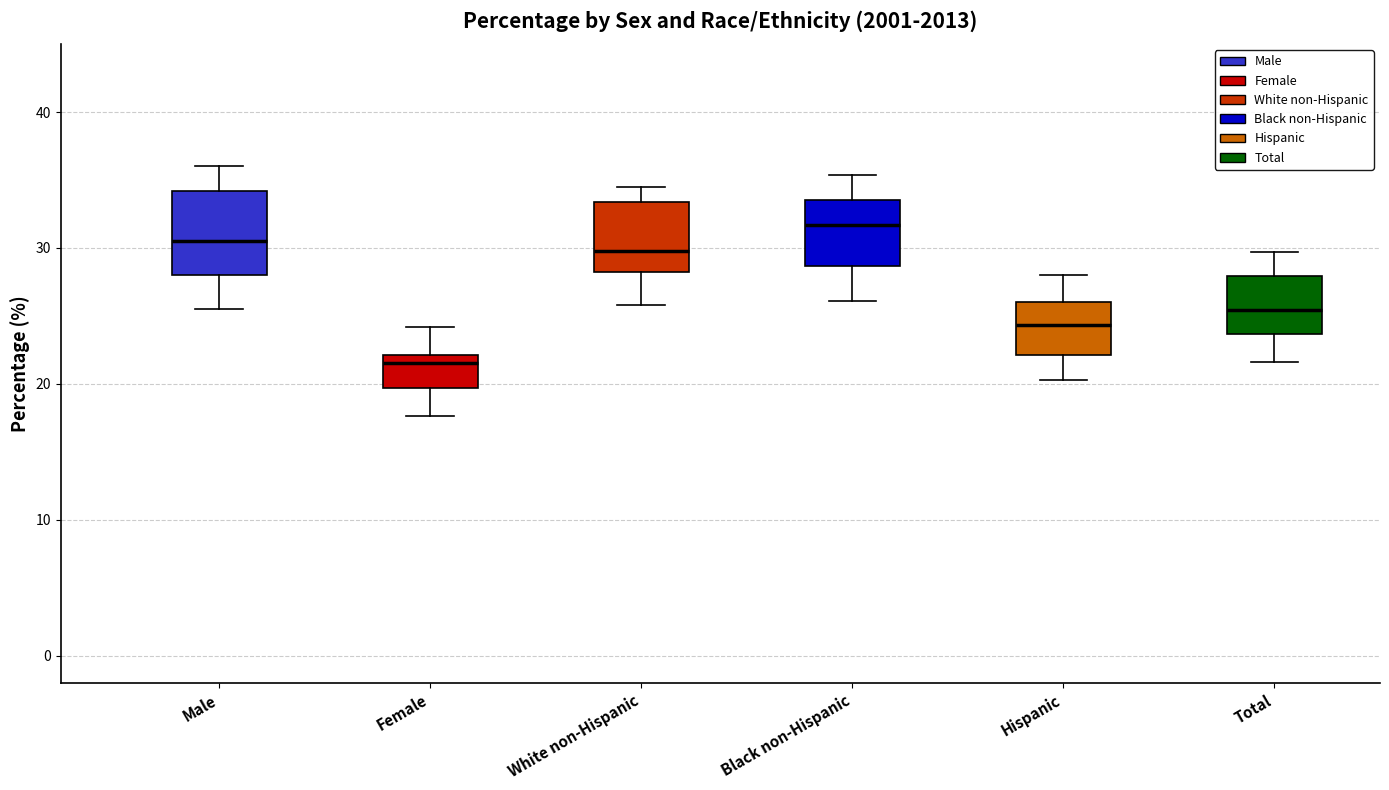

Which box's median line is the lowest?

Female